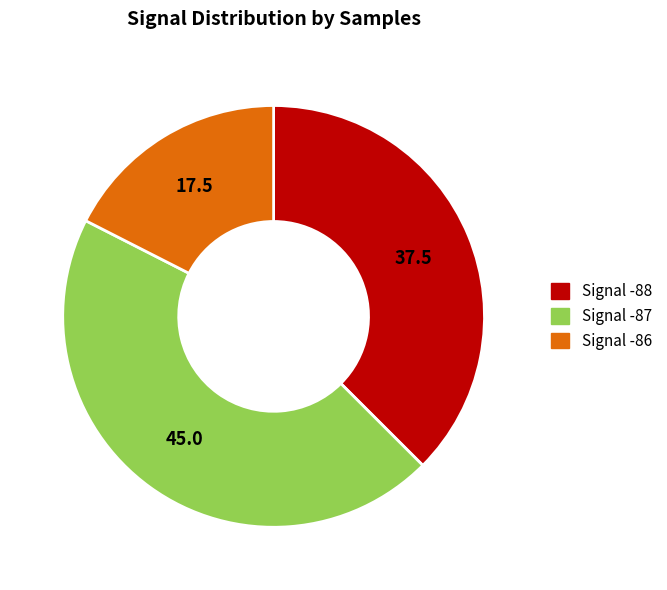

The Signal -88 slice represents 22% of the pie. True or false?

False